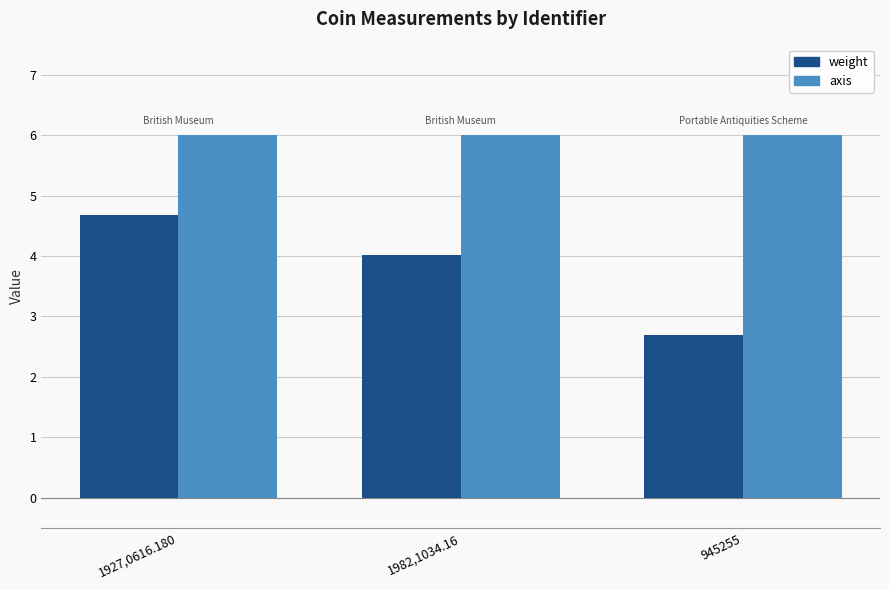

What is the minimum value for axis?

6.0